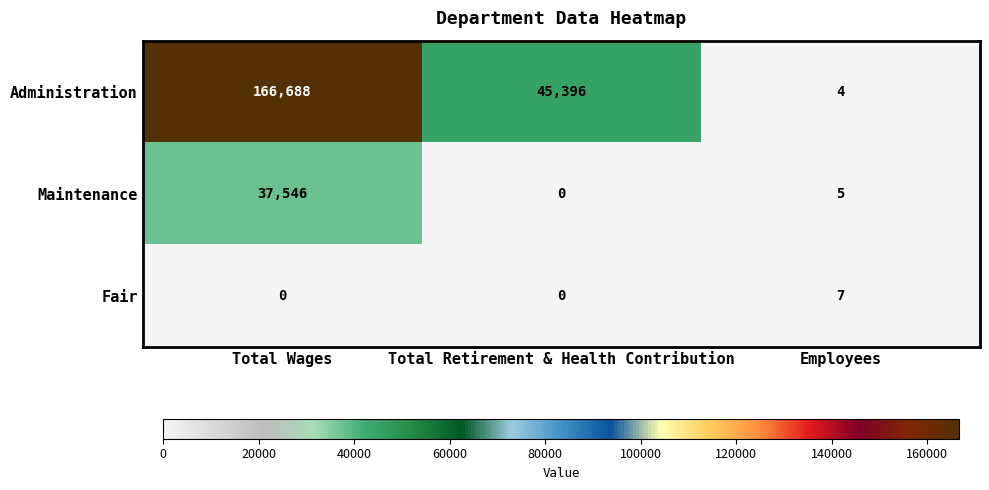

Reading right to left, transcribe all the data shown in this chart.

Administration: 4	45396	166688
Maintenance: 5	0	37546
Fair: 7	0	0